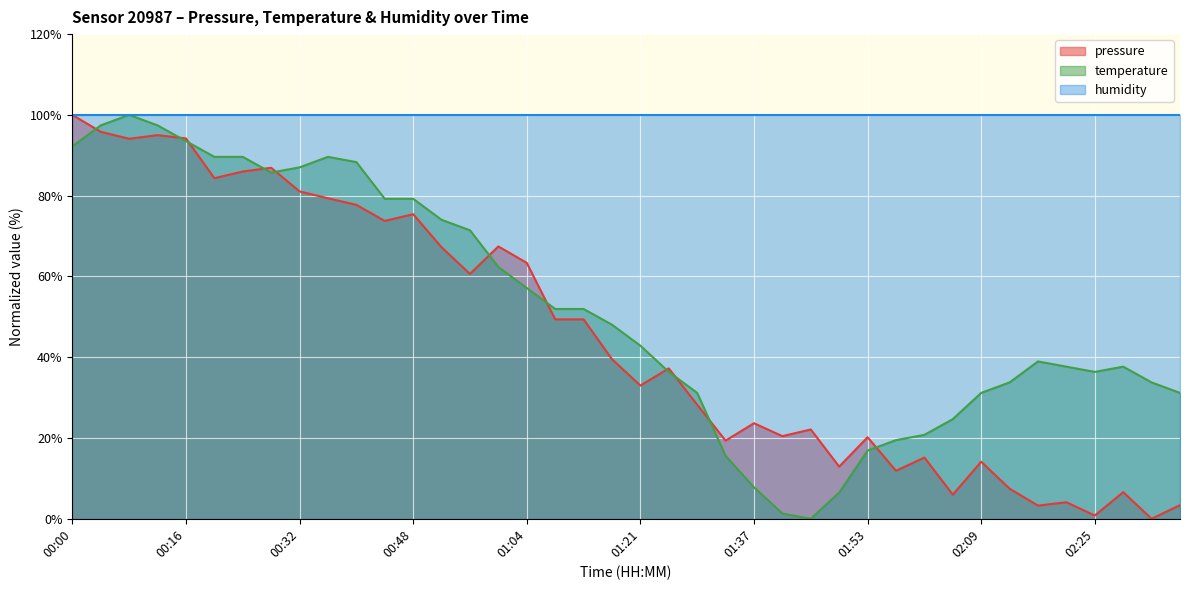

True or false: pressure has a value of 7.5 at 01:21.

False